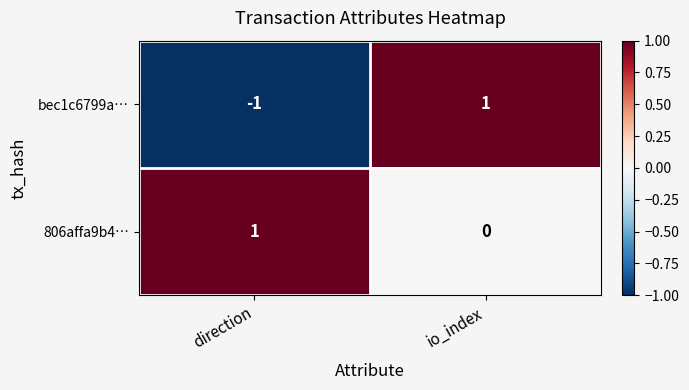

Is it true that bec1c6799a… equals -1 at direction?

True